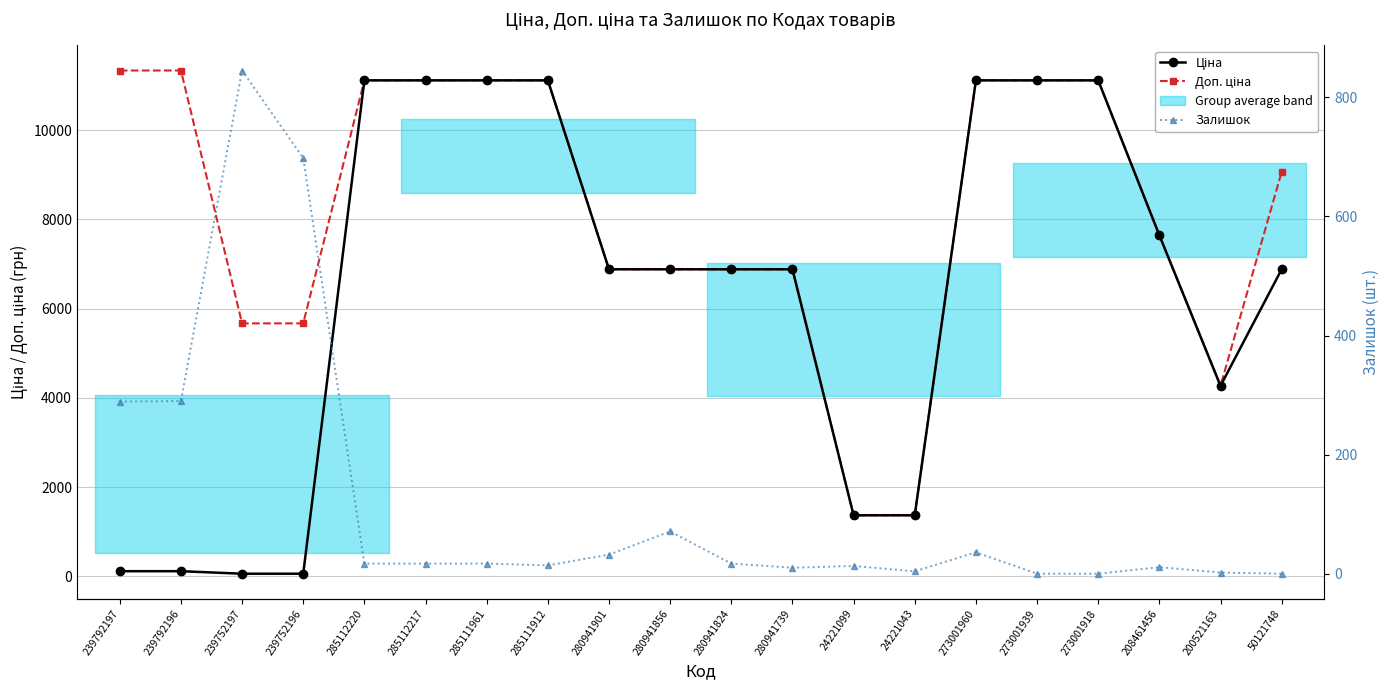

True or false: Доп. ціна has a value of 9062.9 at 50121748.

True